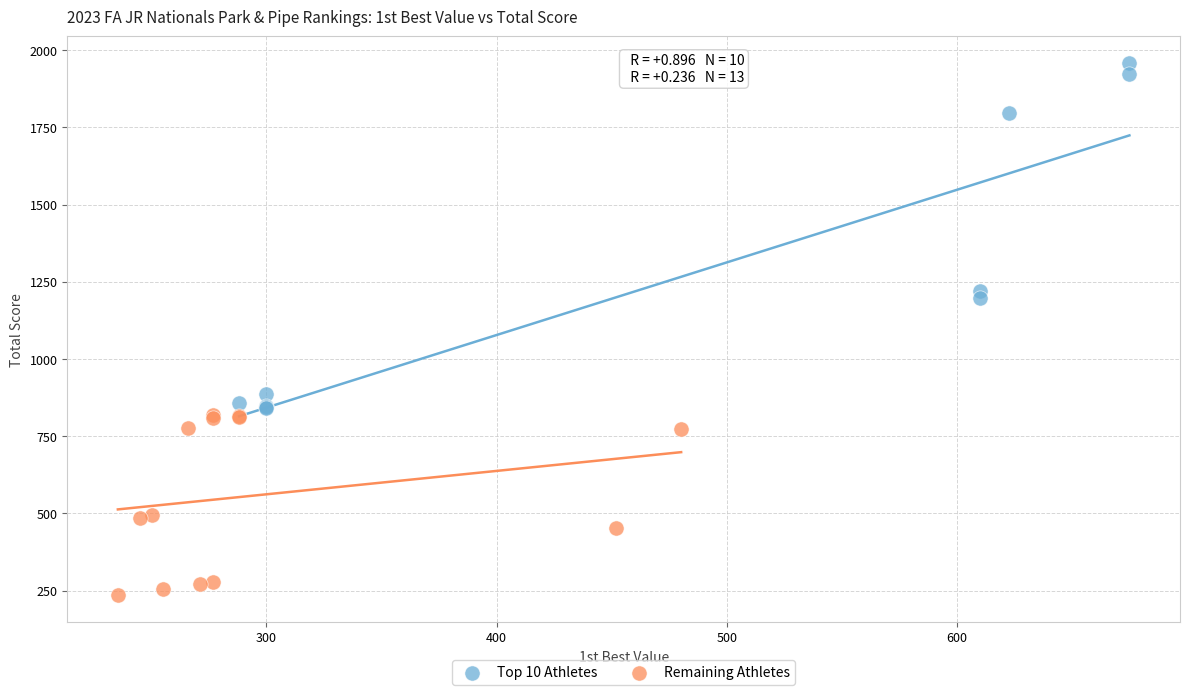

Which series contains the highest Y value?

Top 10 Athletes